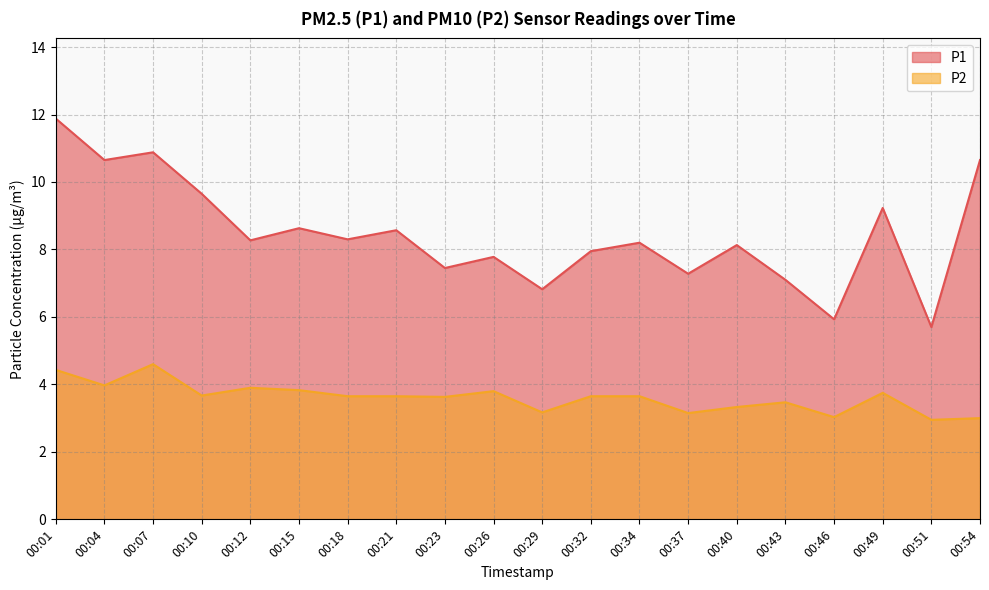

List the series in order of their overall mean, highest first.

P1, P2